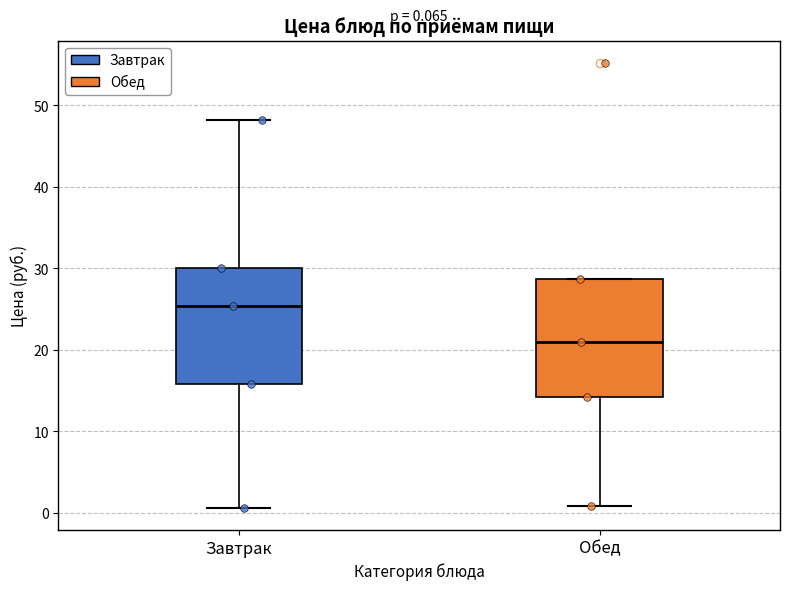

Which box's median line is the lowest?

Обед